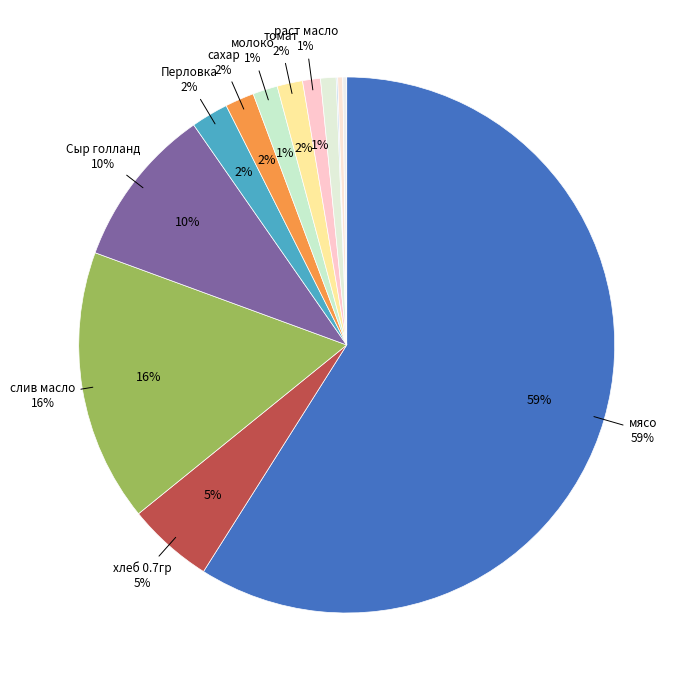

Count the number of slices in the pie.

13